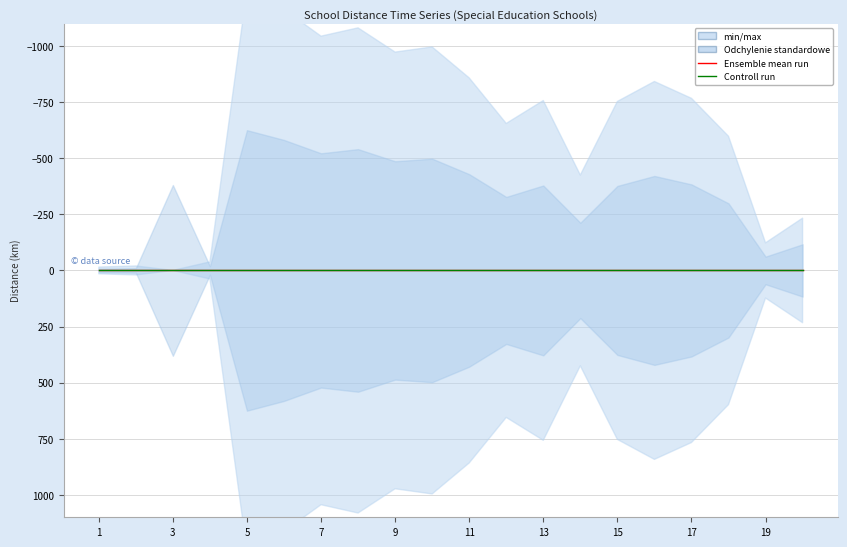

Is the value of Controll run at 2 greater than the value of min/max at 12?

No